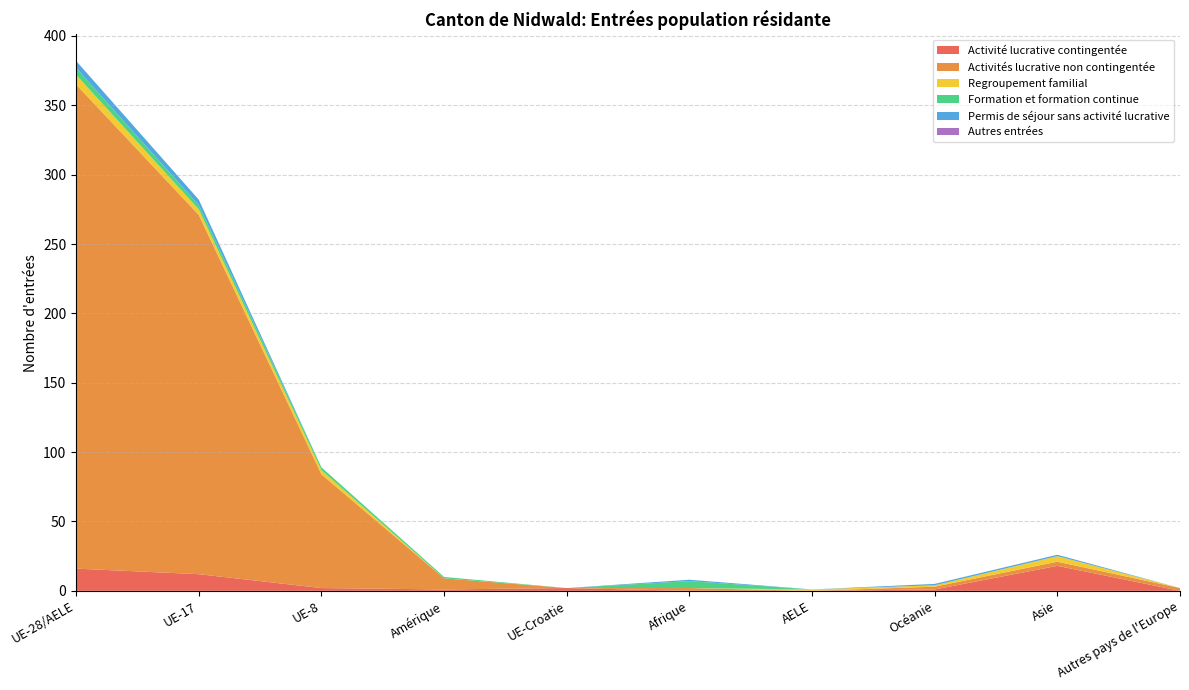

Reading right to left, transcribe all the data shown in this chart.

Activité lucrative contingentée: 0	18	1	0	0	2	1	2	12	16
Activités lucrative non contingentée: 2	3	2	0	2	0	8	82	259	349
Regroupement familial: 0	4	1	1	0	0	0	3	4	7
Formation et formation continue: 0	0	0	0	5	0	1	2	3	5
Permis de séjour sans activité lucrative: 0	1	1	0	1	0	0	0	4	5
Autres entrées: 0	0	0	0	0	0	0	0	0	0